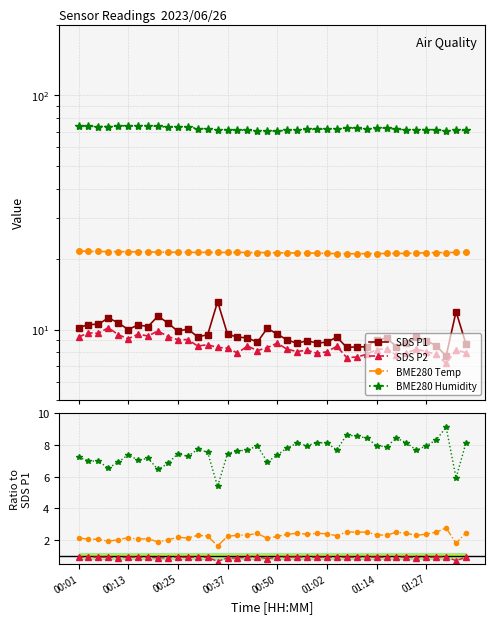

True or false: SDS_P2 has a value of 8.1 at 01:02.

True